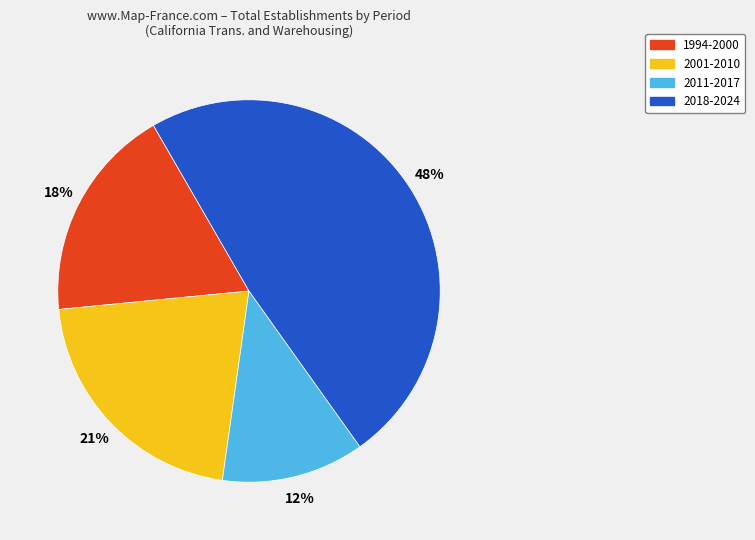

To the nearest percent, what is the difference between the largest and smallest slice percentages?

36%